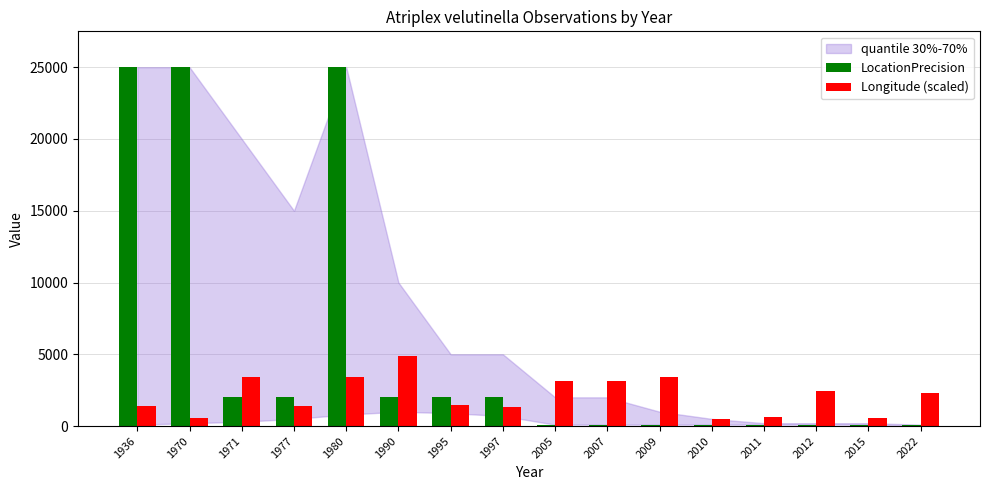

At which category is the sum across all series the highest?

1980